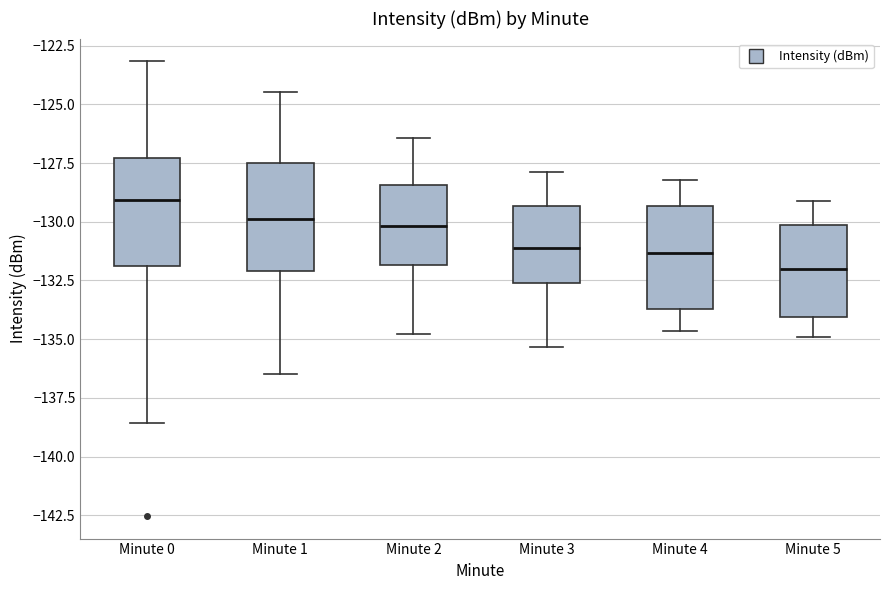

Where is the upper edge of the box for Minute 2 on the y-axis? The values are not printed on the chart, so give them approximately, as read against the axis.

-128.5